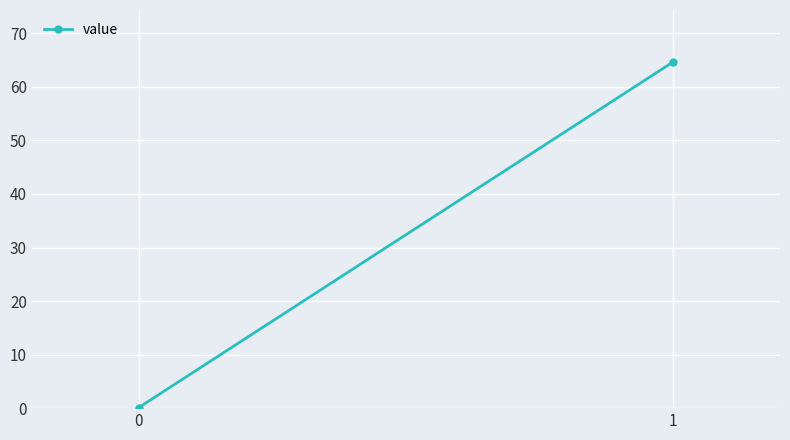

The chart shows a value of 0.1 at 0. True or false?

False